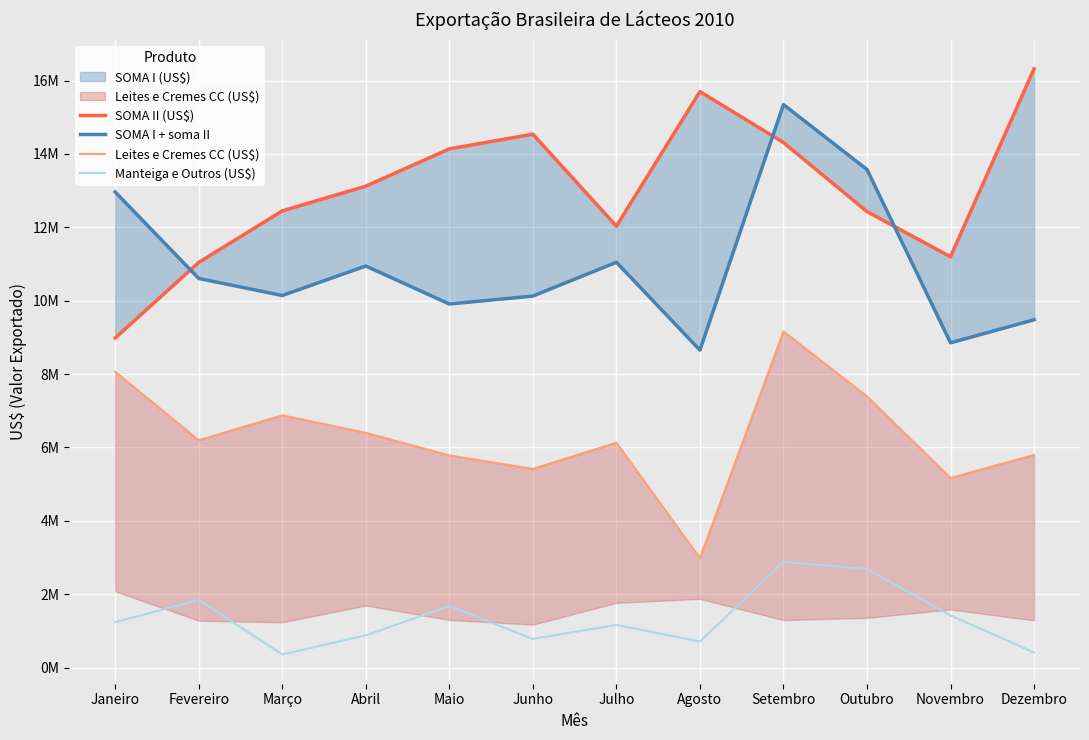

Reading left to right, list all the values displayed in this chart.

SOMA II (US$): 9.0	11.0	12.4	13.1	14.1	14.5	12.0	15.7	14.3	12.4	11.2	16.3
SOMA I + soma II: 13.0	10.6	10.1	10.9	9.9	10.1	11.0	8.7	15.3	13.6	8.9	9.5
Leites e Cremes CC (US$): 8.1	6.2	6.9	6.4	5.8	5.4	6.1	3.0	9.2	7.4	5.2	5.8
Manteiga e Outros (US$): 1.2	1.8	0.4	0.9	1.7	0.8	1.2	0.7	2.9	2.7	1.4	0.4